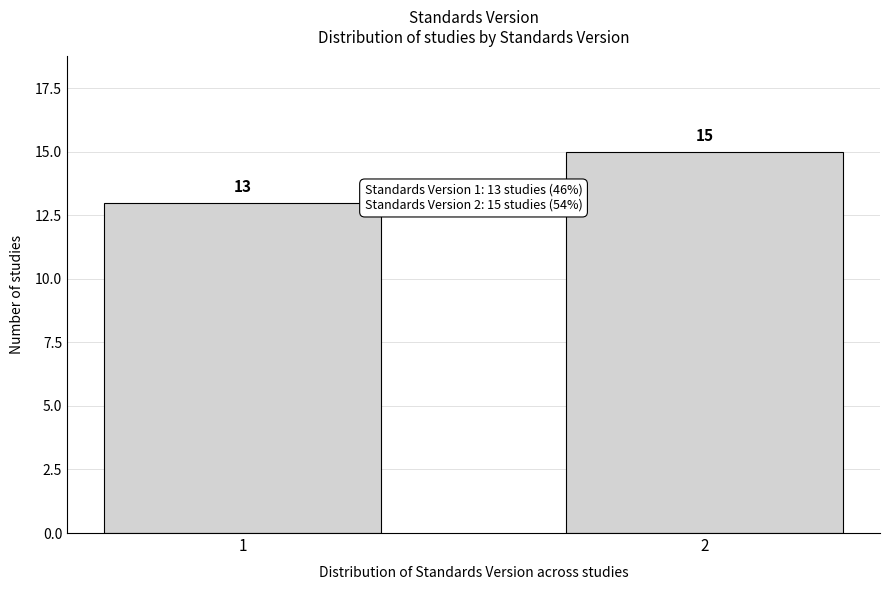

Reading left to right, what are all the values shown in this chart?

1=13	2=15